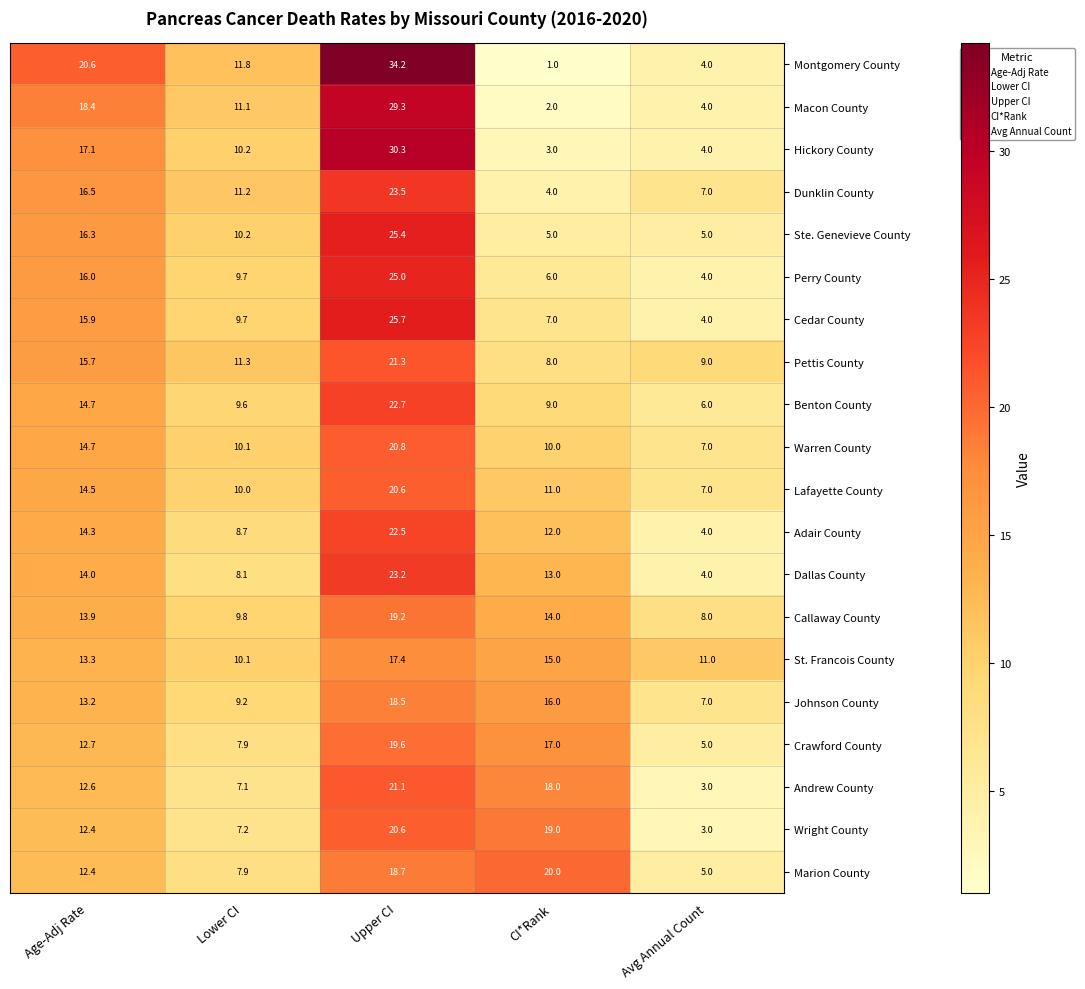

List the labels in order of Dunklin County value, largest first.

Upper CI, Age-Adj Rate, Lower CI, Avg Annual Count, CI*Rank